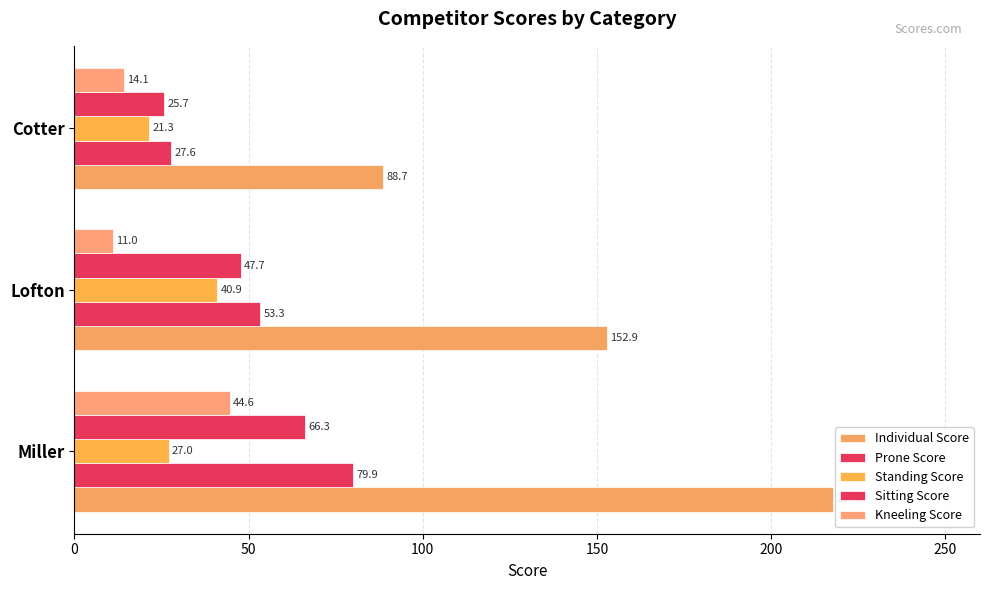

Which series has the largest range (max minus min)?

Individual Score